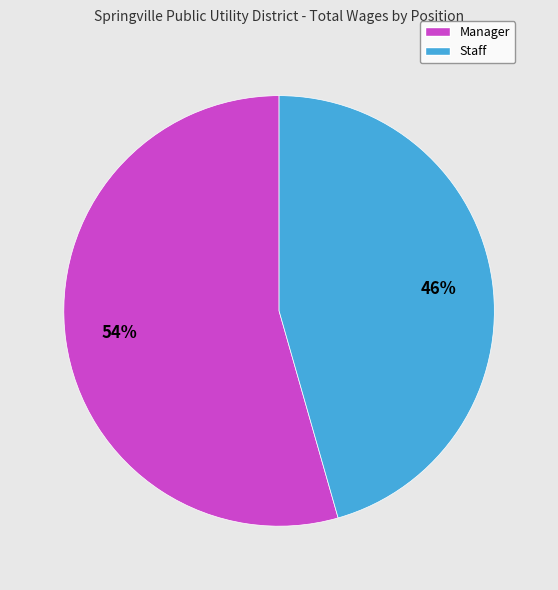

To the nearest percent, what percentage of the pie is Manager?

54%